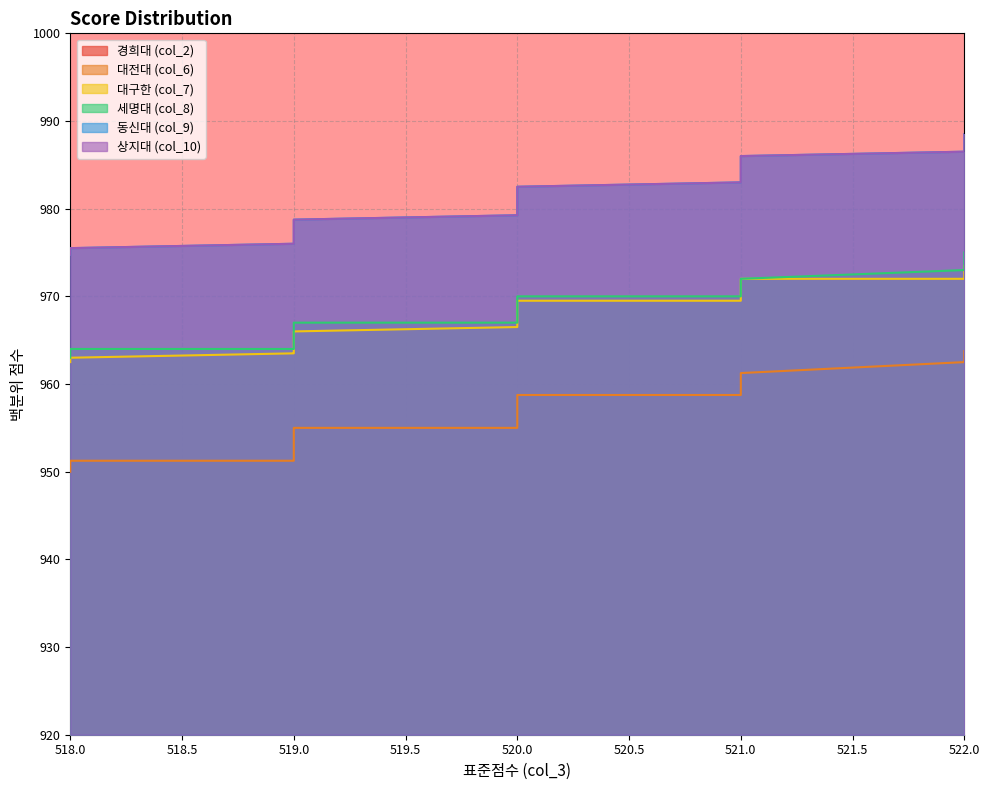

Where is col_8 nearest to the value 969?

520